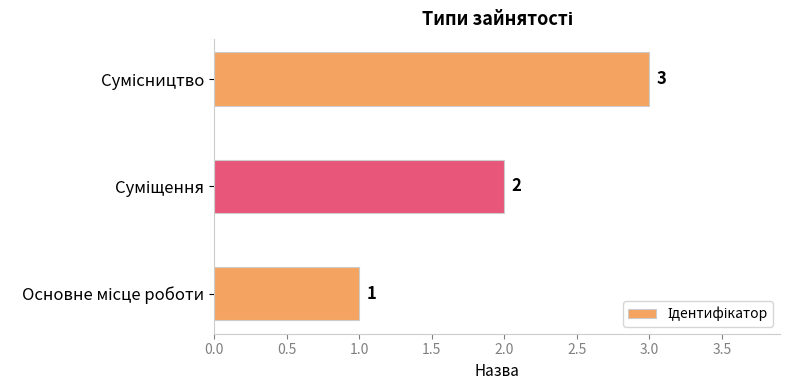

How many bars are there in total?

3